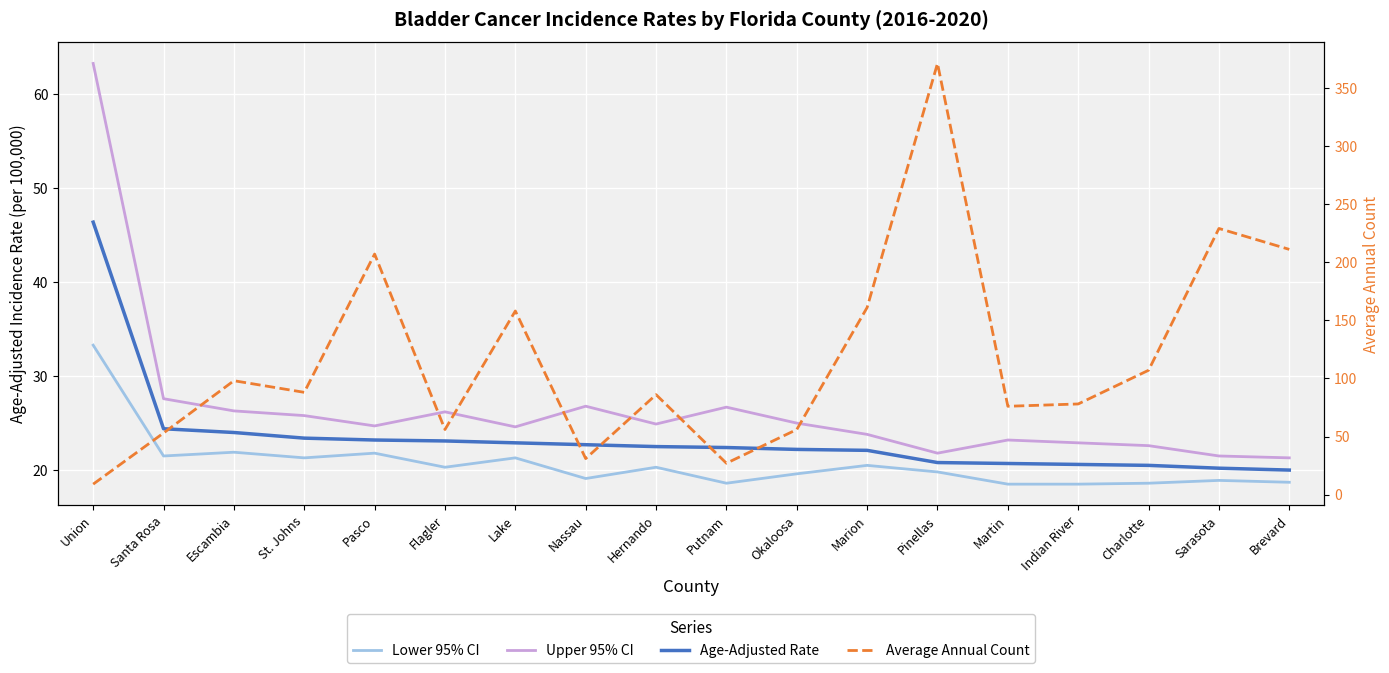

How many values in the Lower 95% CI series are below 20?

9